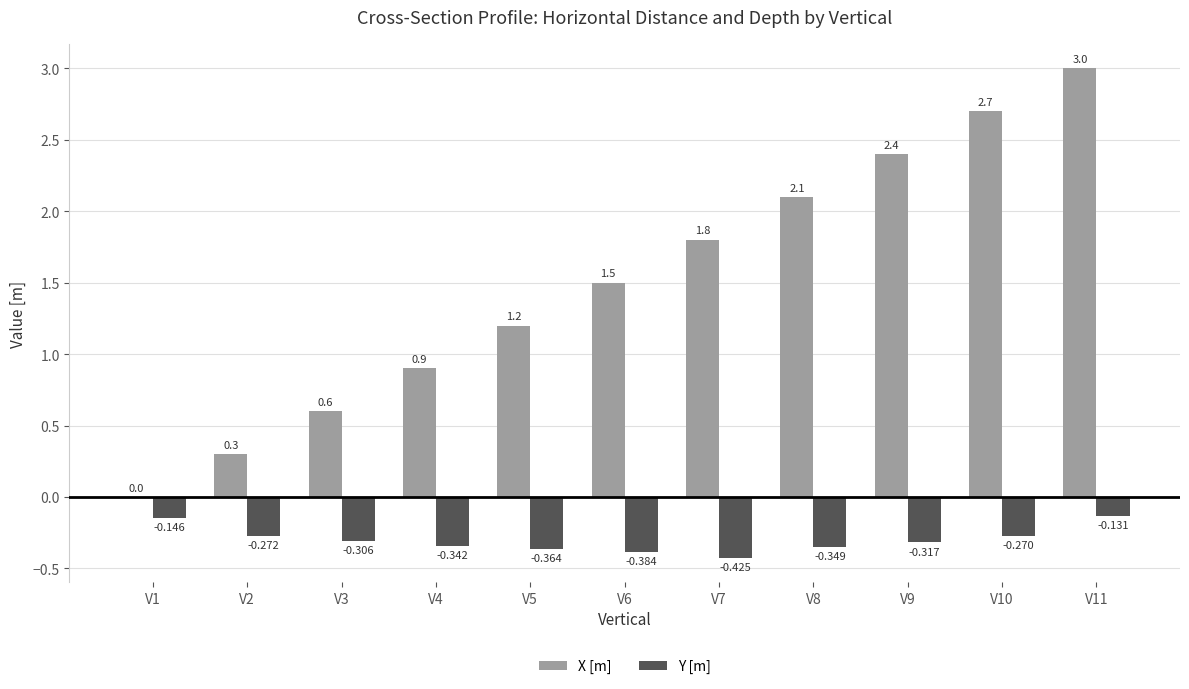

At which label does X [m] reach its peak?

V11